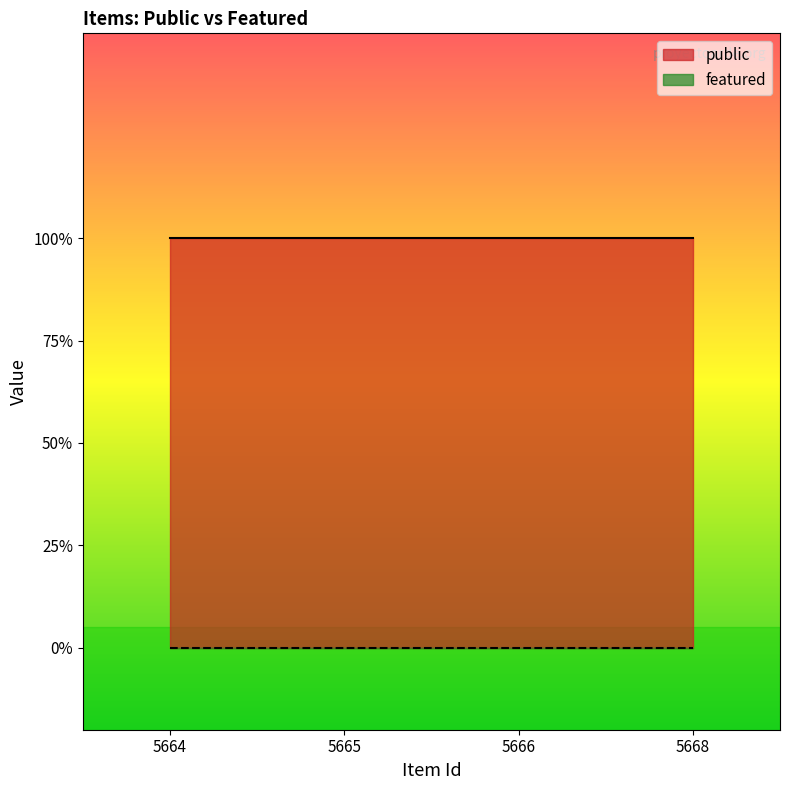

Which series changed the most between 5664 and 5666?

public